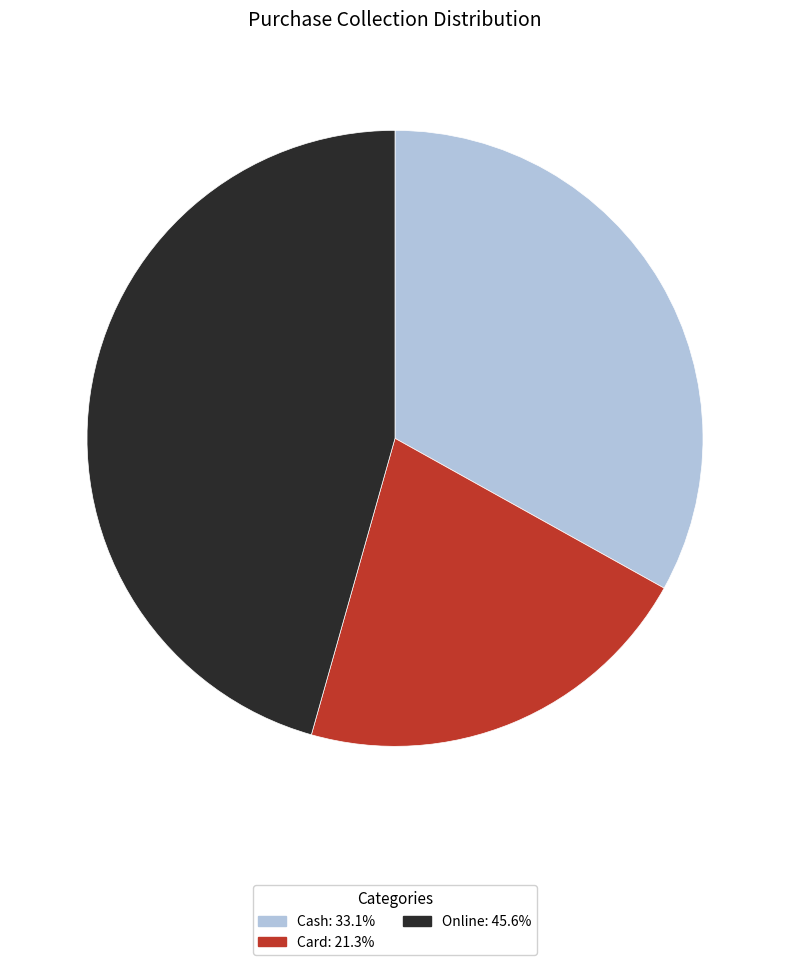

Which slice is the largest?

Online